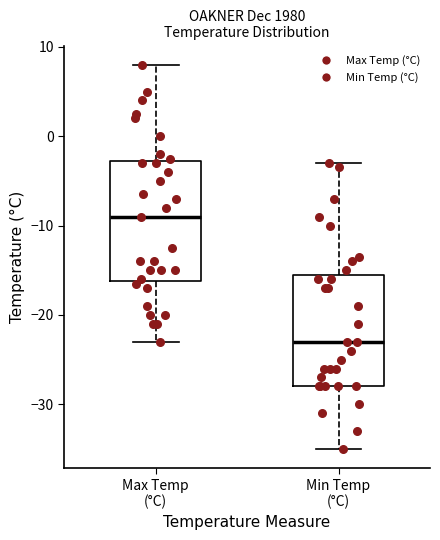

Where is the upper edge of the box for Max Temp (°C) on the y-axis? The values are not printed on the chart, so give them approximately, as read against the axis.

-3